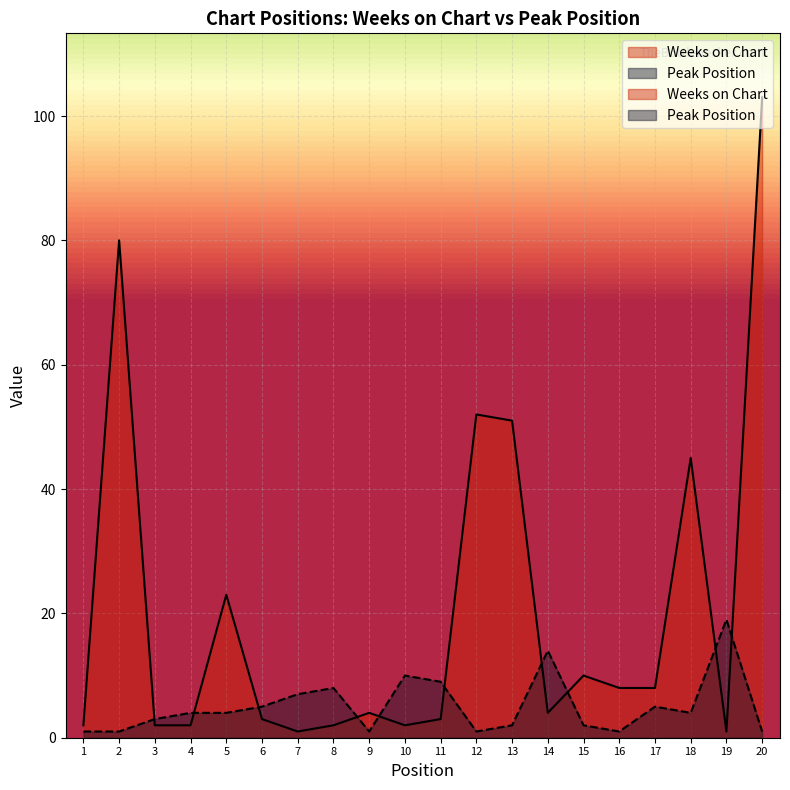

In Weeks on Chart, how many points are higher than both neighbors (excluding endpoints)?

6